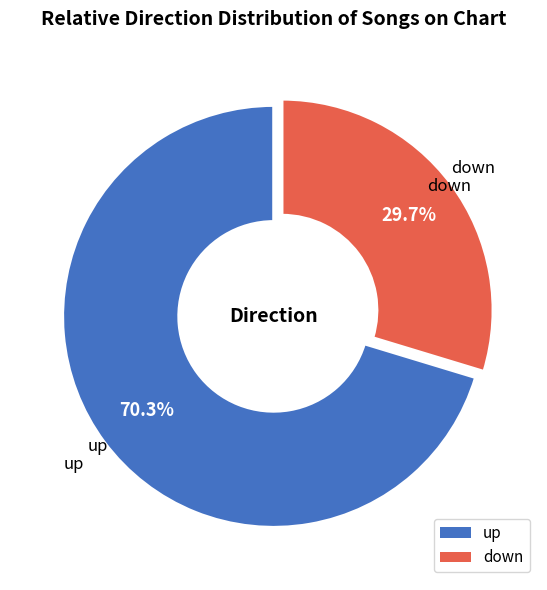

Is it true that up is 79% of the pie?

False